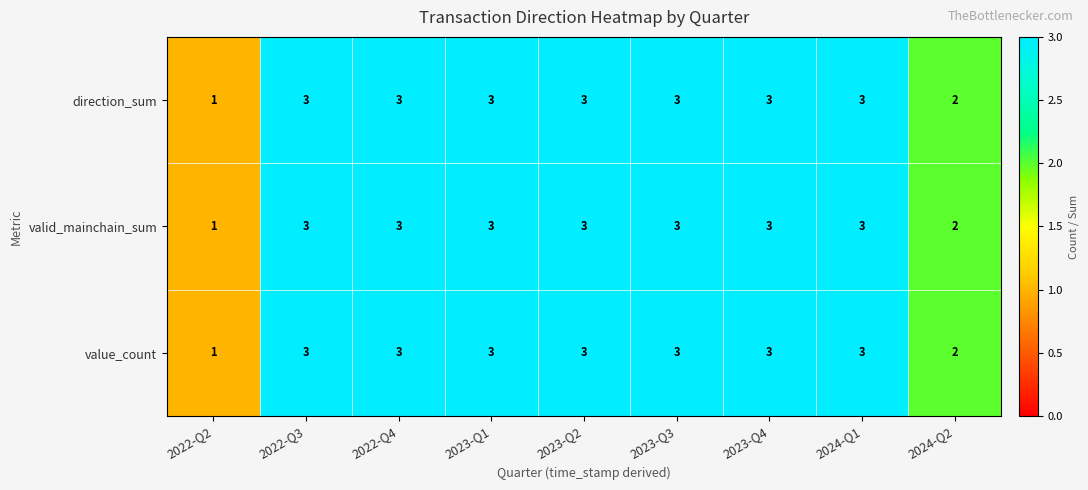

At which label does value_count reach its minimum?

2022-Q2